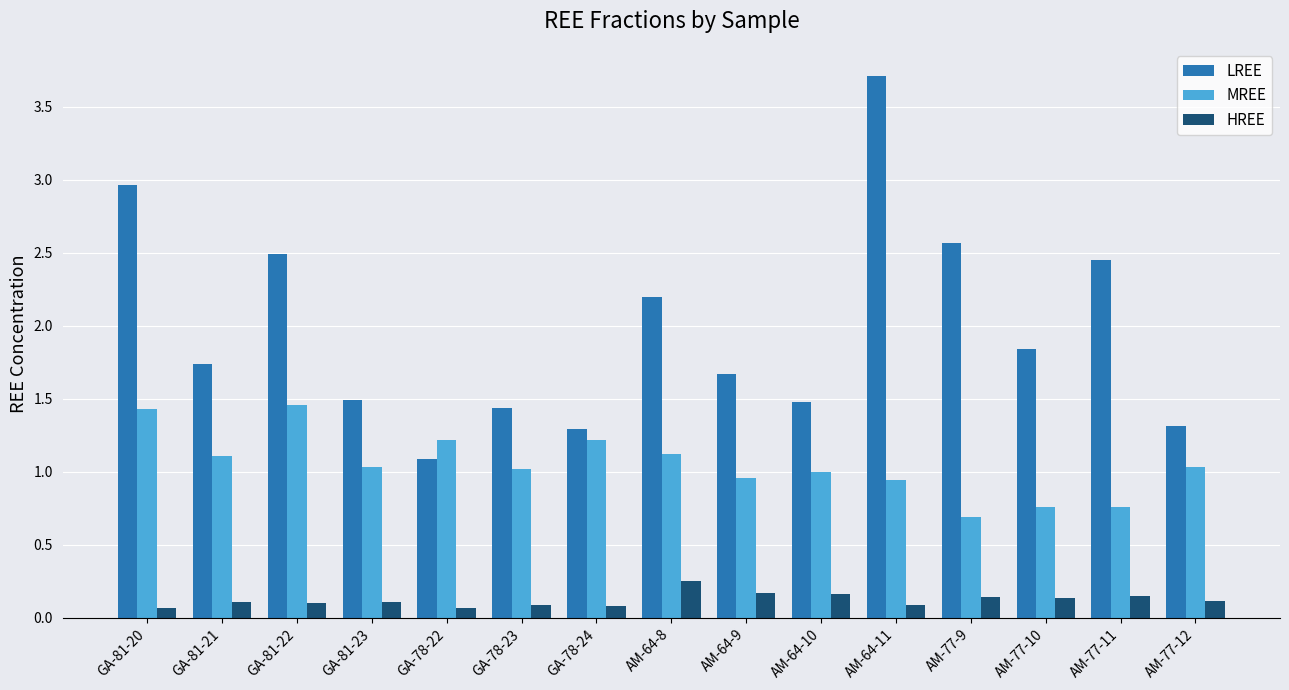

List the series in order of their overall mean, highest first.

LREE, MREE, HREE